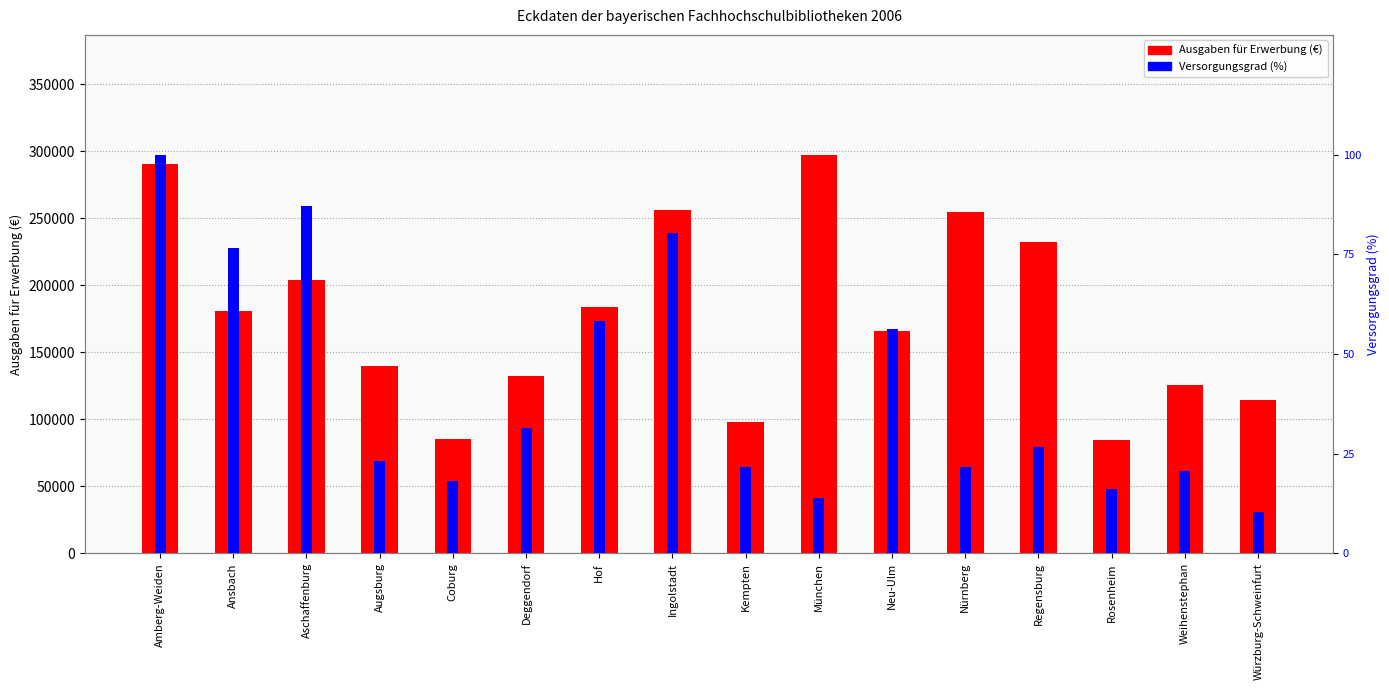

What is the difference between the Versorgungsgrad (%) values at Coburg and Amberg-Weiden?

133.7